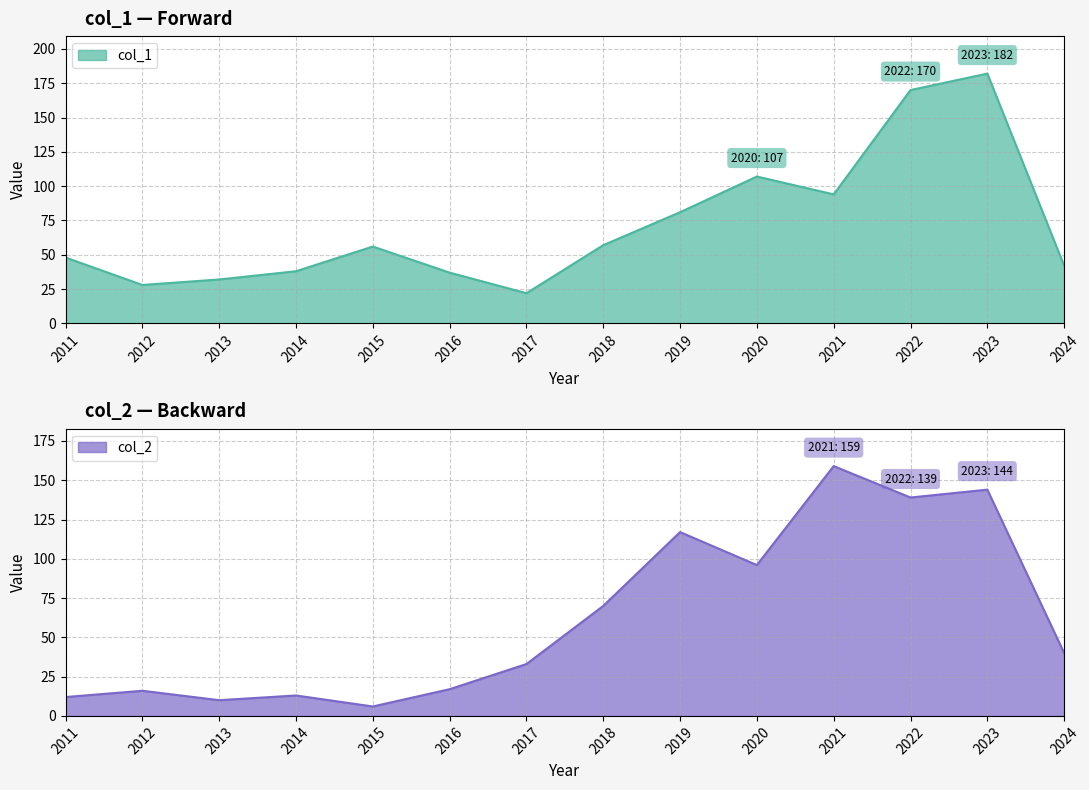

The value of col_2 at 2016 is 17. True or false?

True